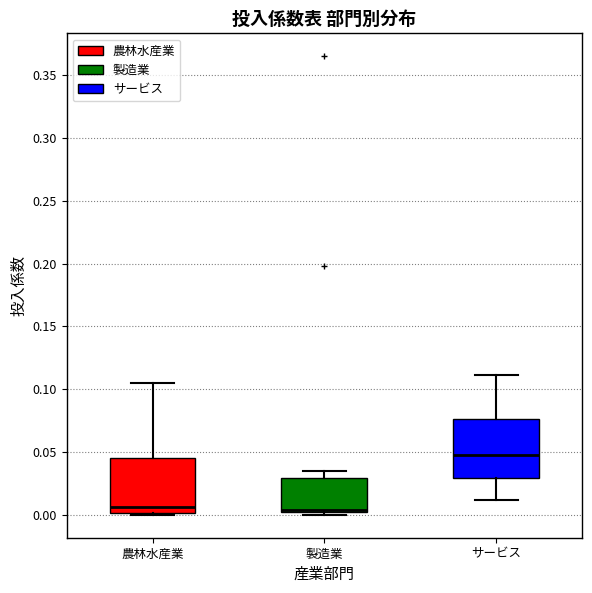

Reading left to right, transcribe this box plot: for each box, give where its median line is, the range the box spans, and where its two whiskers end, as read against the y-axis. The values are not printed on the chart, so give them approximately, as read against the axis.

農林水産業: median 0.005, box 0.000 to 0.045, whiskers 0.000 (just below the box's lower edge) to 0.105
製造業: median 0.005 (drawn on the box's lower edge), box 0.005 to 0.030, whiskers 0.000 to 0.035
サービス: median 0.045, box 0.030 to 0.075, whiskers 0.010 to 0.110